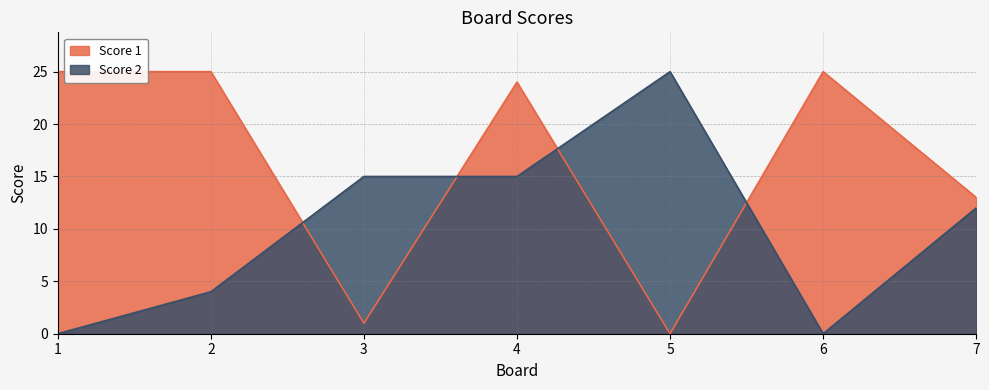

List the labels in order of Score 1 value, smallest first.

5, 3, 7, 4, 1, 2, 6